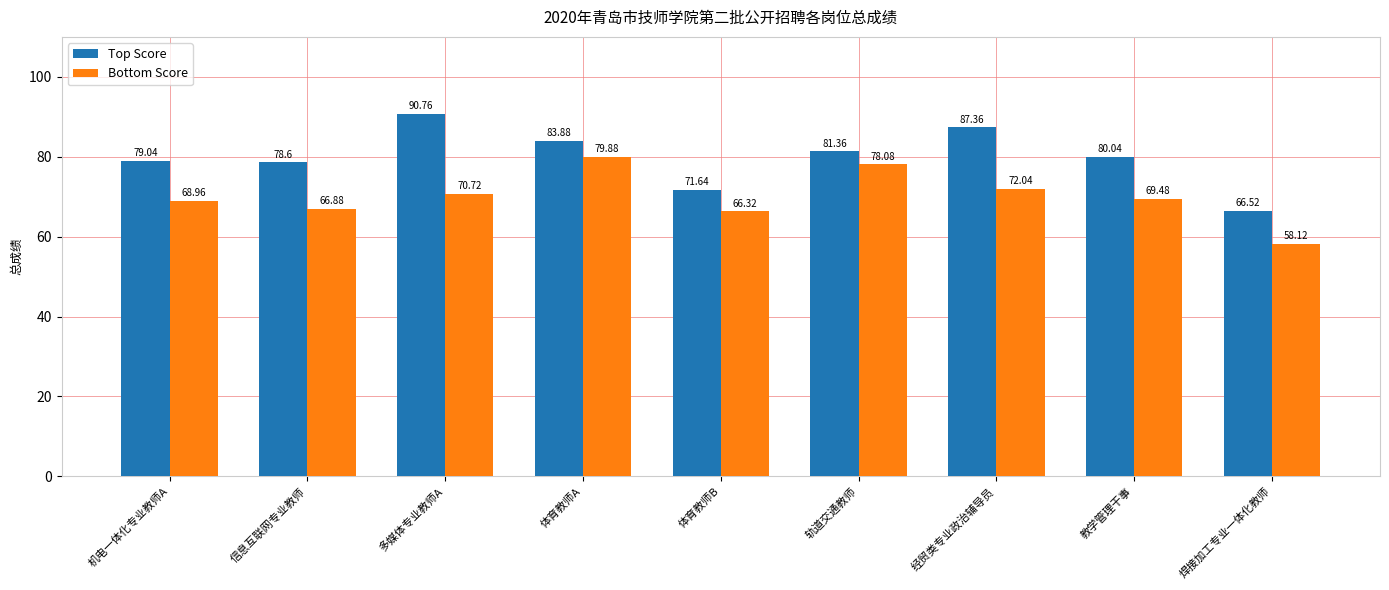

Read the Top Score value at 焊接加工专业一体化教师.

66.5